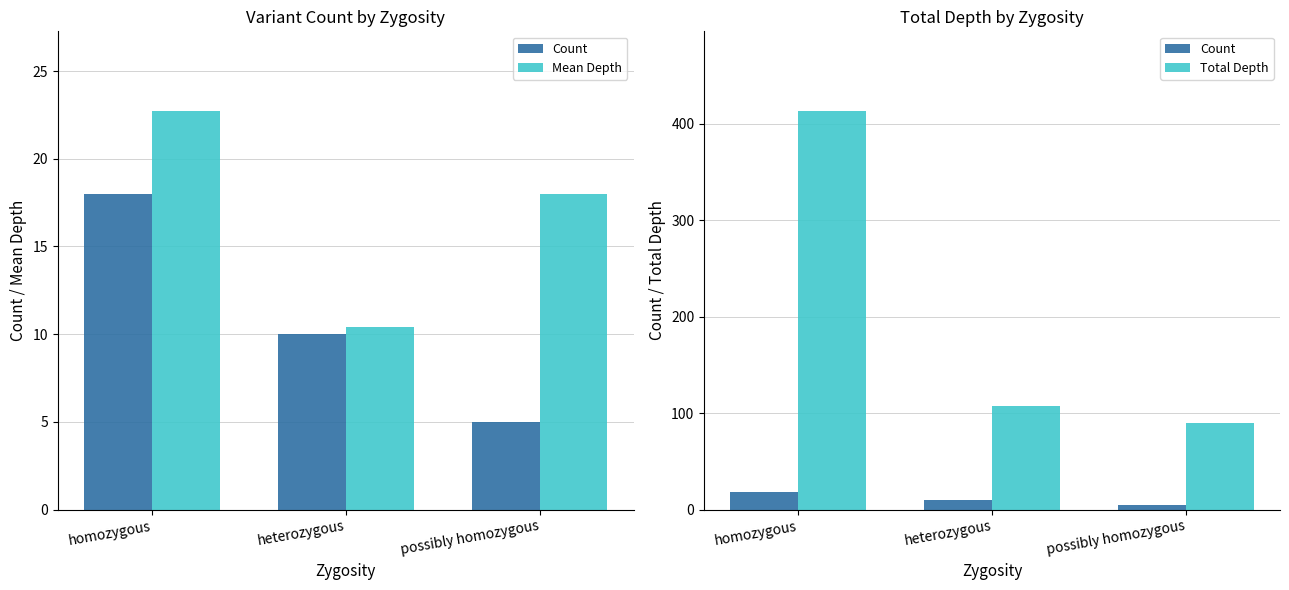

What is the average value of the Count series?

11.0